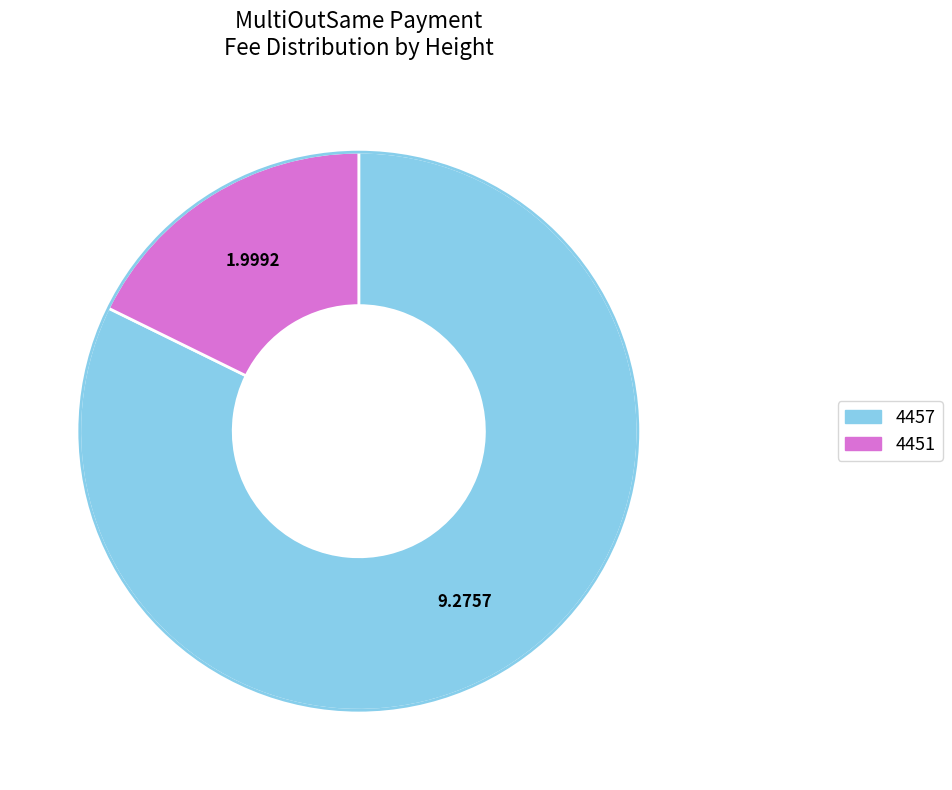

Which slice represents more than half of the pie?

4457